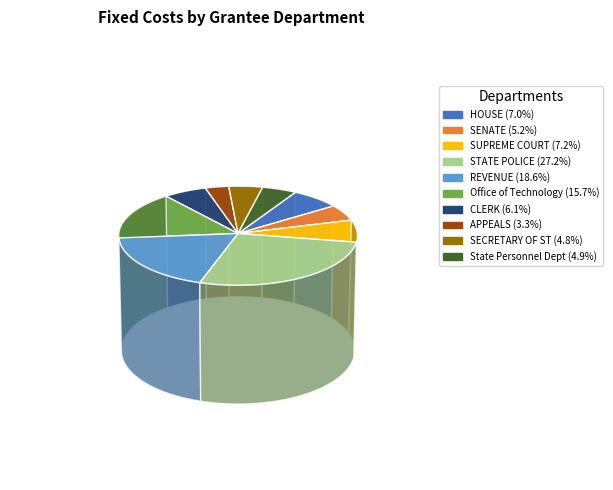

Which has a higher value, REVENUE or SECRETARY OF ST?

REVENUE